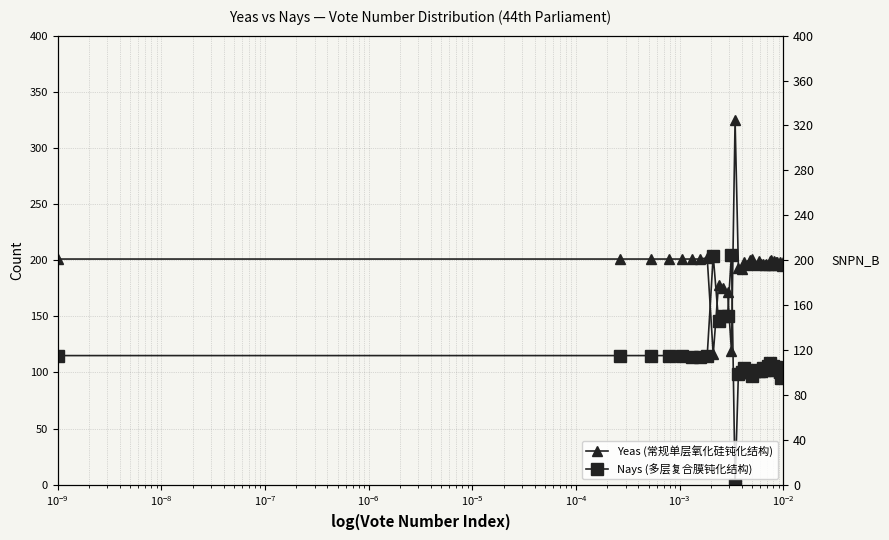

How many values in the Yeas (常规单层氧化硅钝化结构) series are below 198?

19